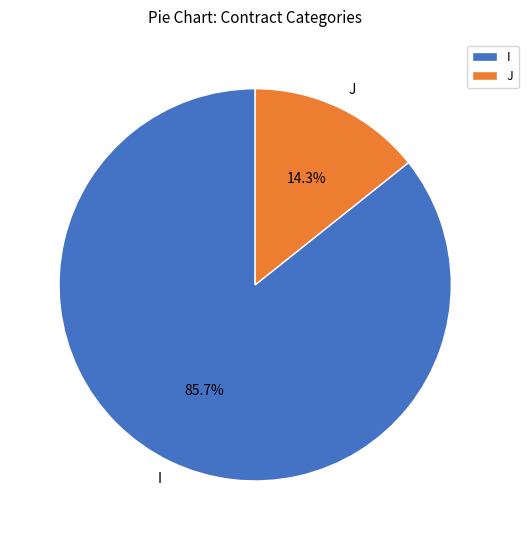

Which slice is the smallest?

J